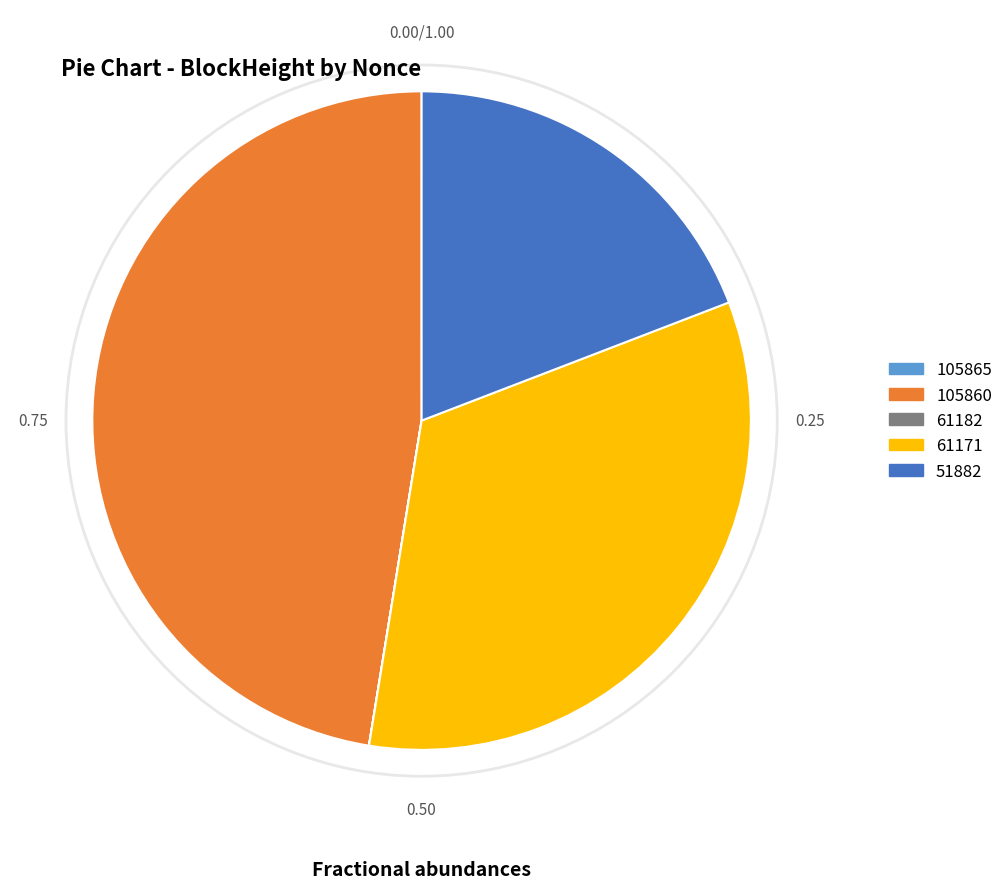

Is there any slice that represents more than half of the pie?

No